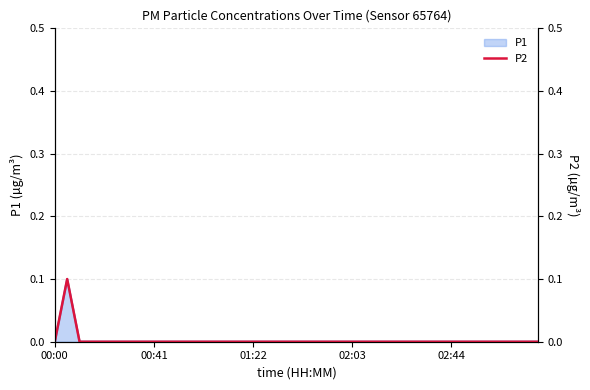

Count the values in the range 0 to 1.

40